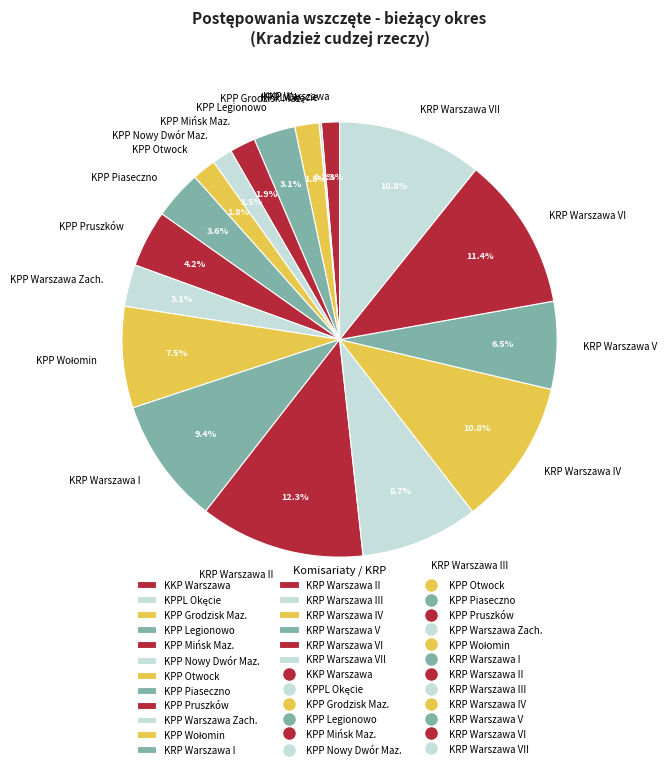

To the nearest percent, what is the difference between the largest and smallest slice percentages?

12%